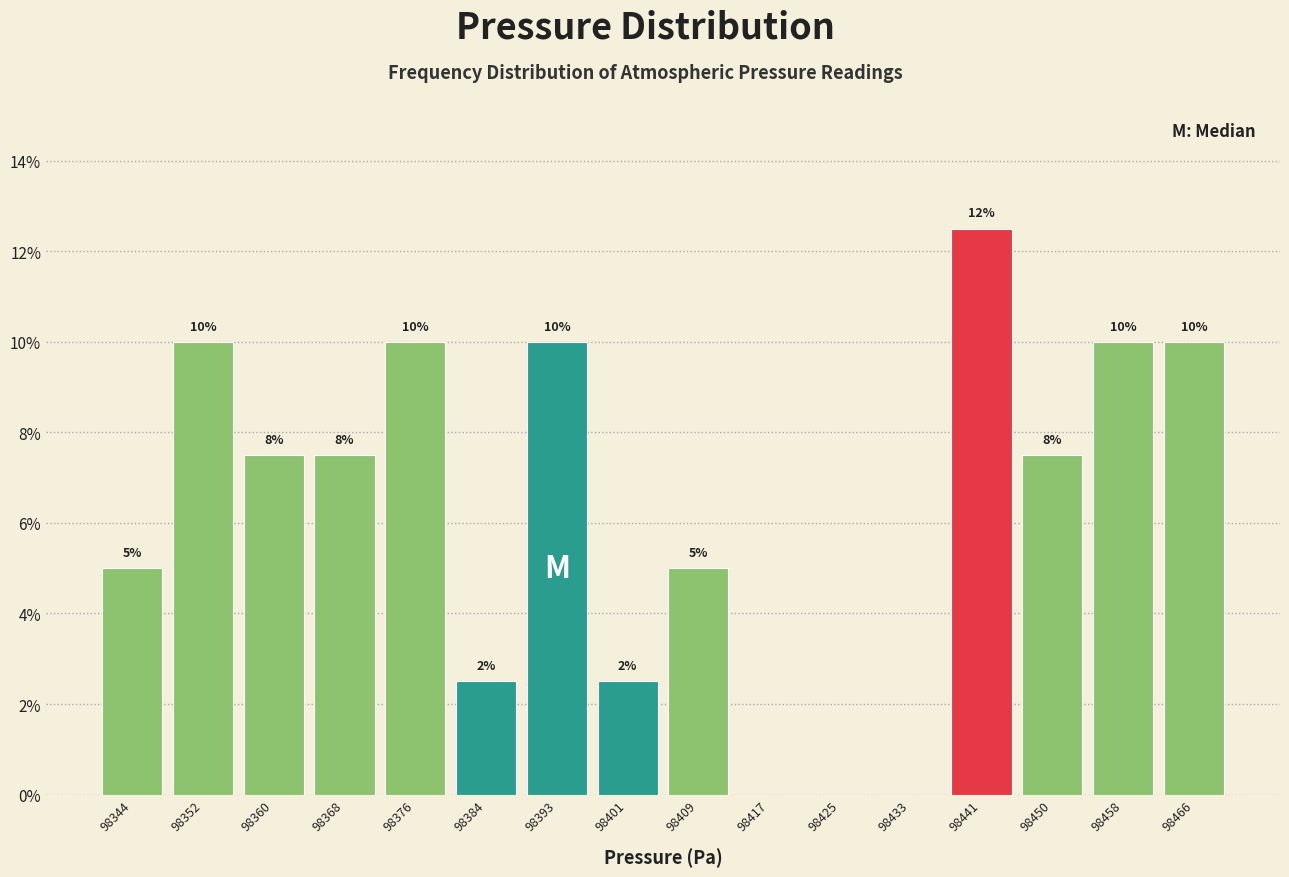

Over which range of the x-axis is the bar tallest?

98437 to 98445